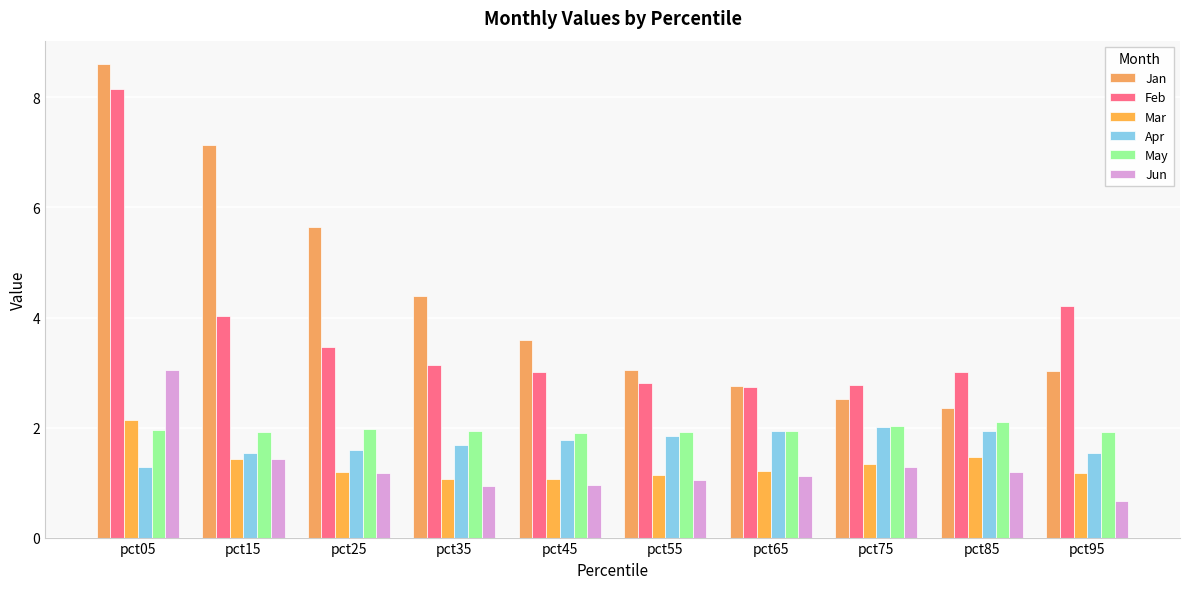

Rank the series at pct15 from highest to lowest value.

Jan, Feb, May, Apr, Jun, Mar